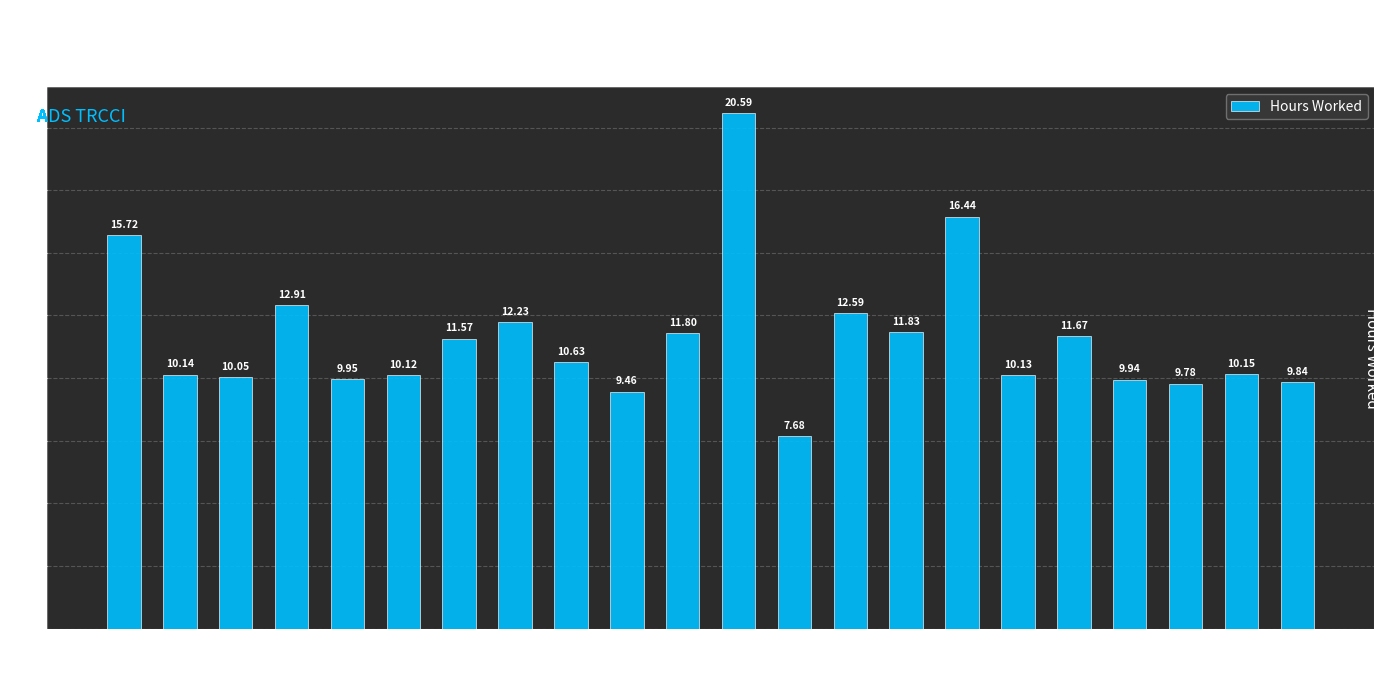

How many distinct data groups are displayed?

1